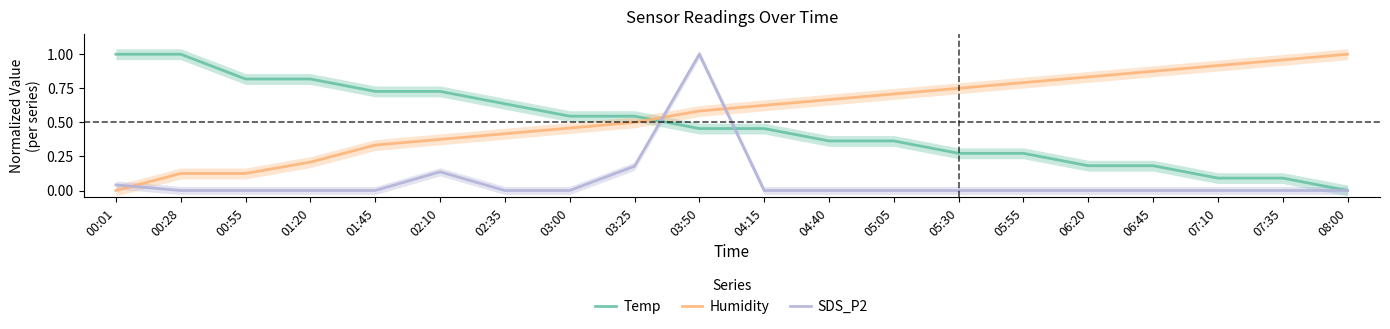

What is the difference between the second highest and minimum values in the Temp series?

1.0